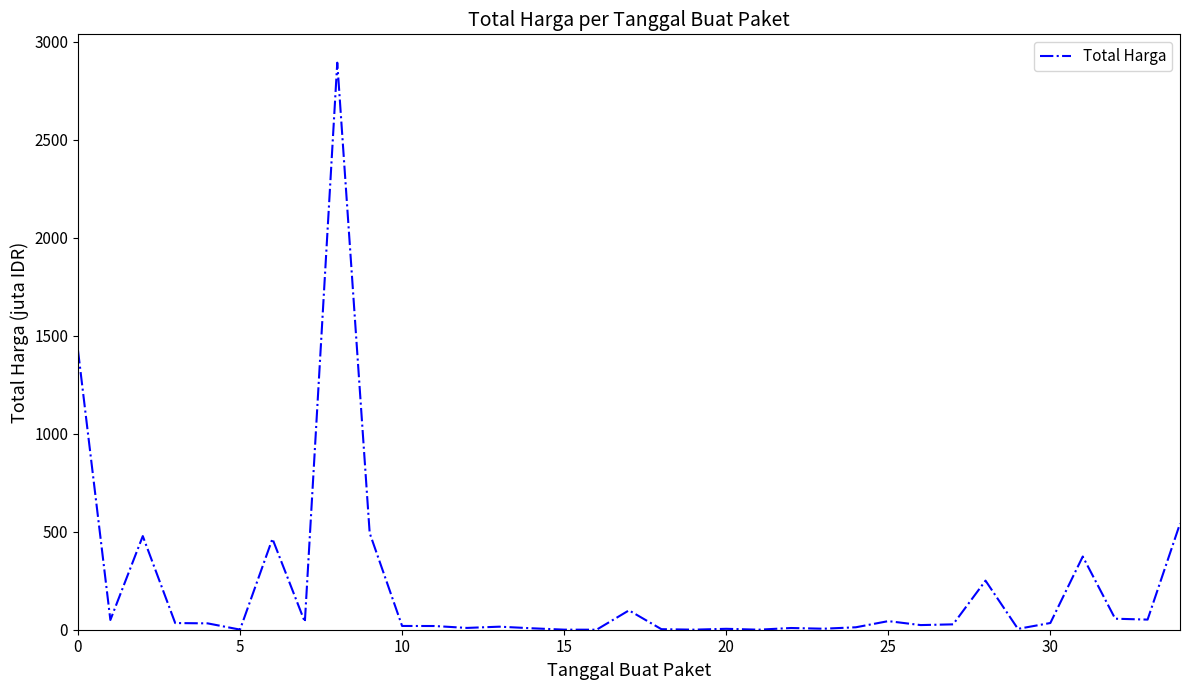

What is the difference between the maximum and minimum values?

2892.0